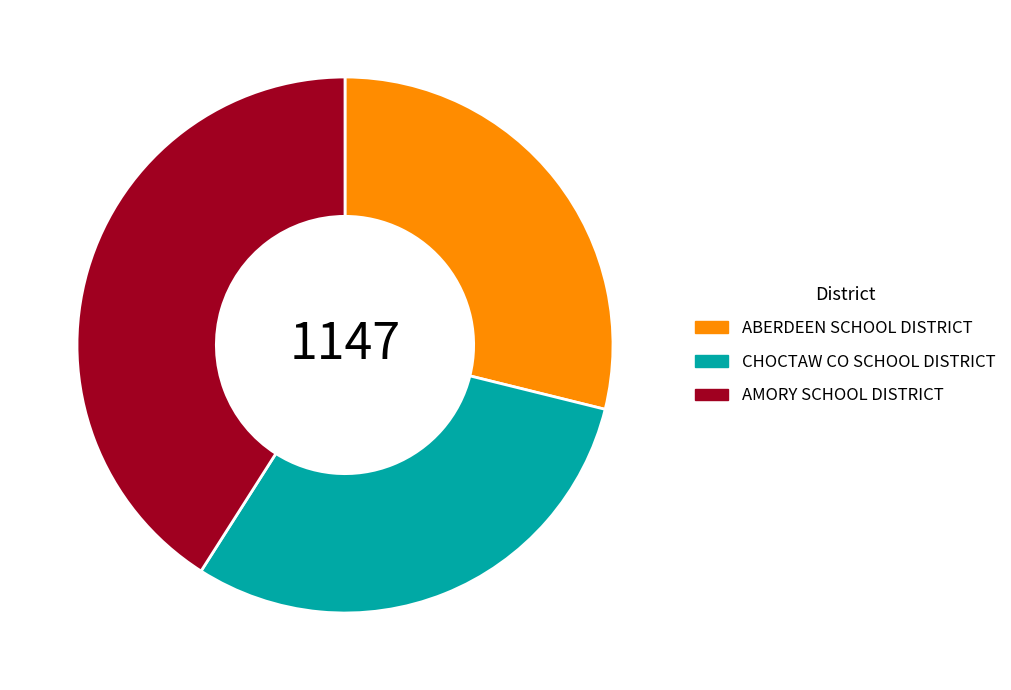

Does CHOCTAW CO SCHOOL DISTRICT represent more than half of the total?

No